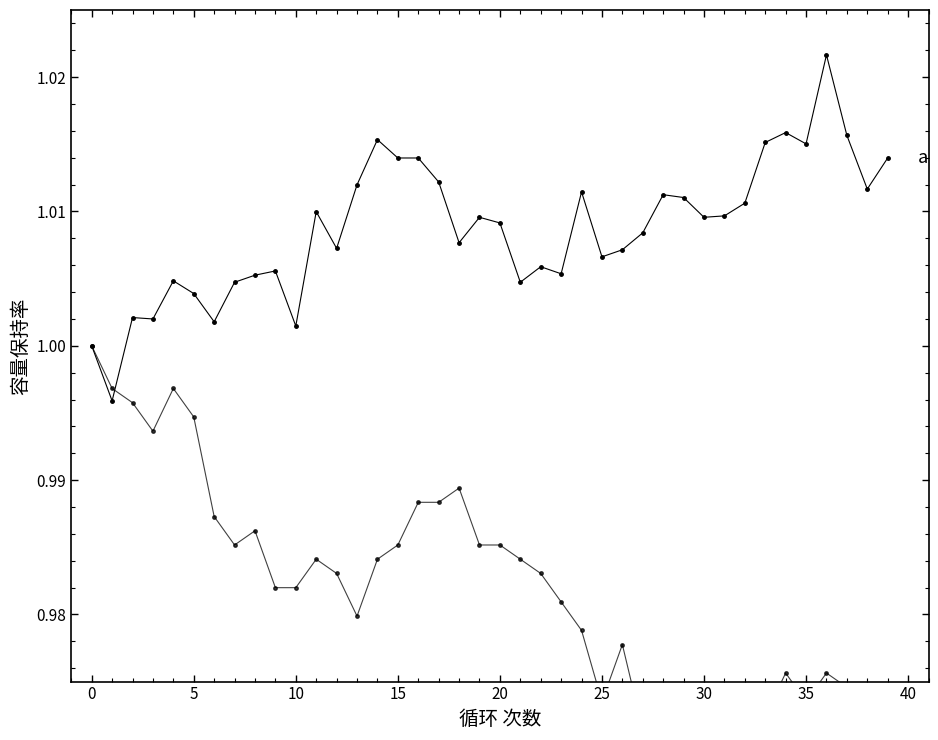

What is the label of the 23rd point from the left?

22